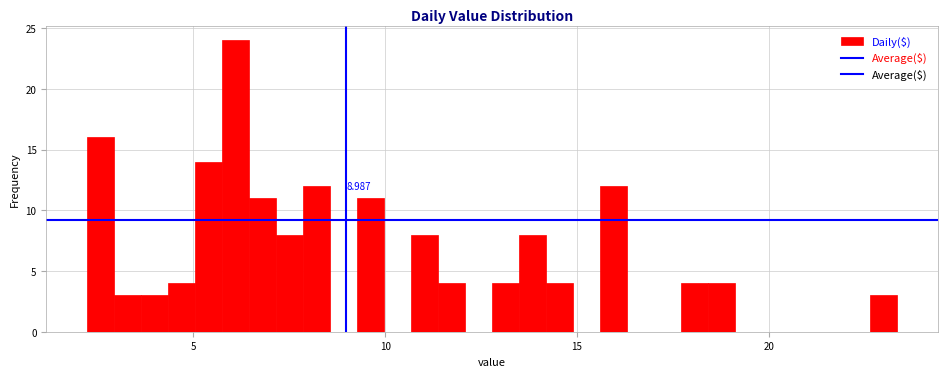

Read against the x-axis, roughly where is the centre of the tallest bar?

6.0